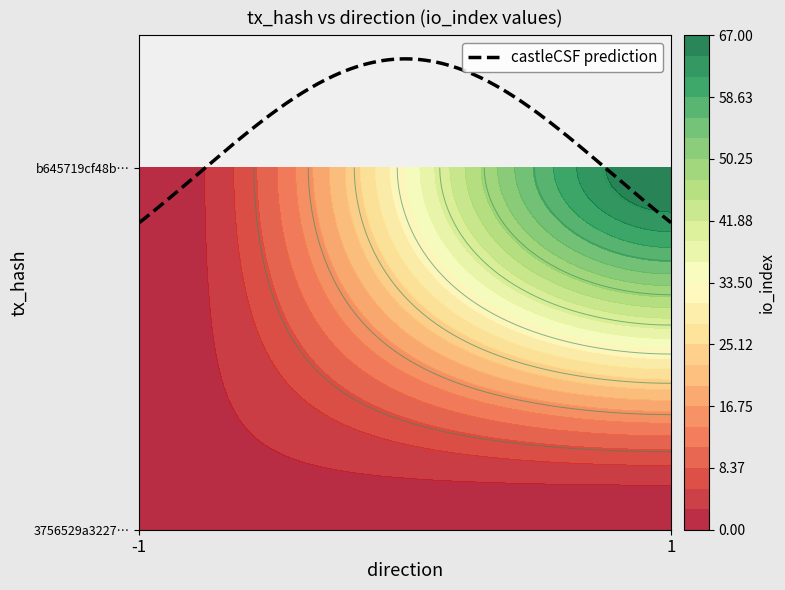

Reading right to left, list all the values displayed in this chart.

3756529a3227d09c30c2c1deb3929846f82064f: io_index=2	direction=-1
b645719cf48b9fa1c57eecb274bc41e23b9c104: io_index=67	direction=1